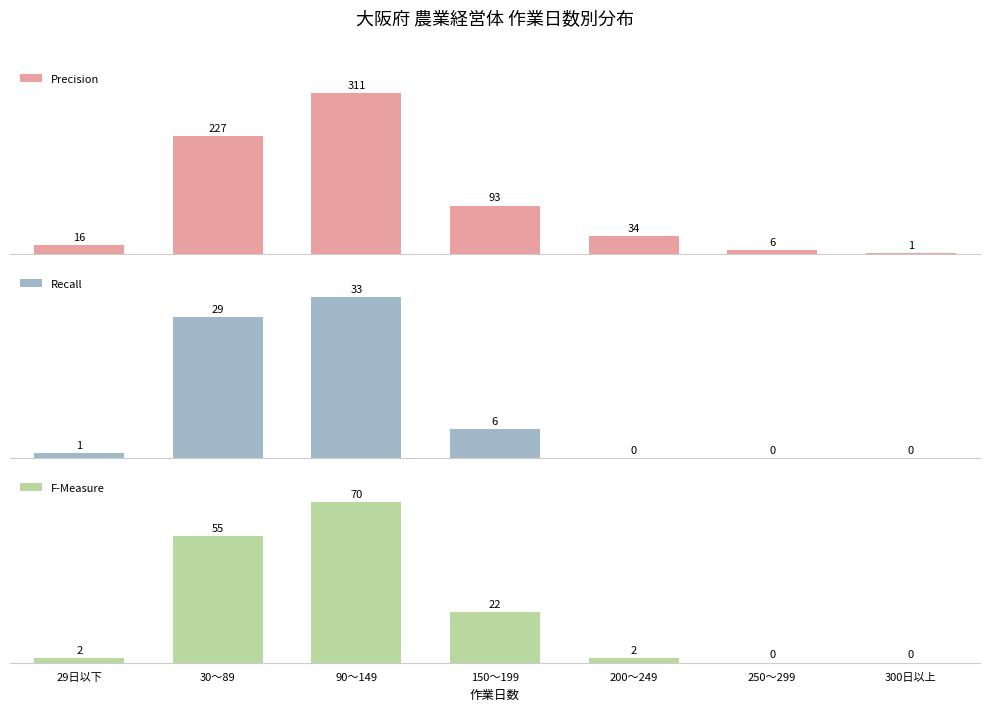

What is the label of the 7th bar from the right?

29日以下